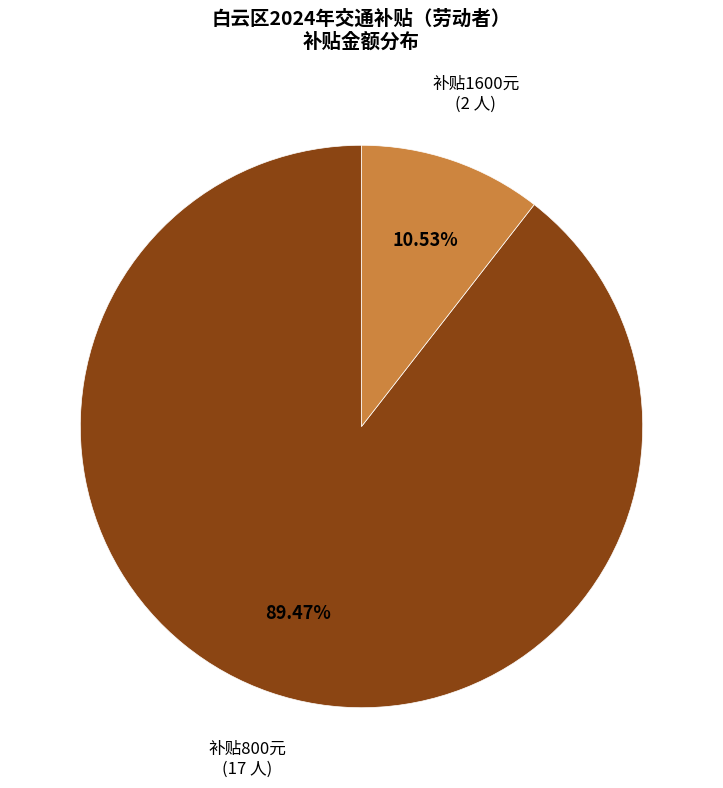

Is there a majority slice in this chart?

Yes